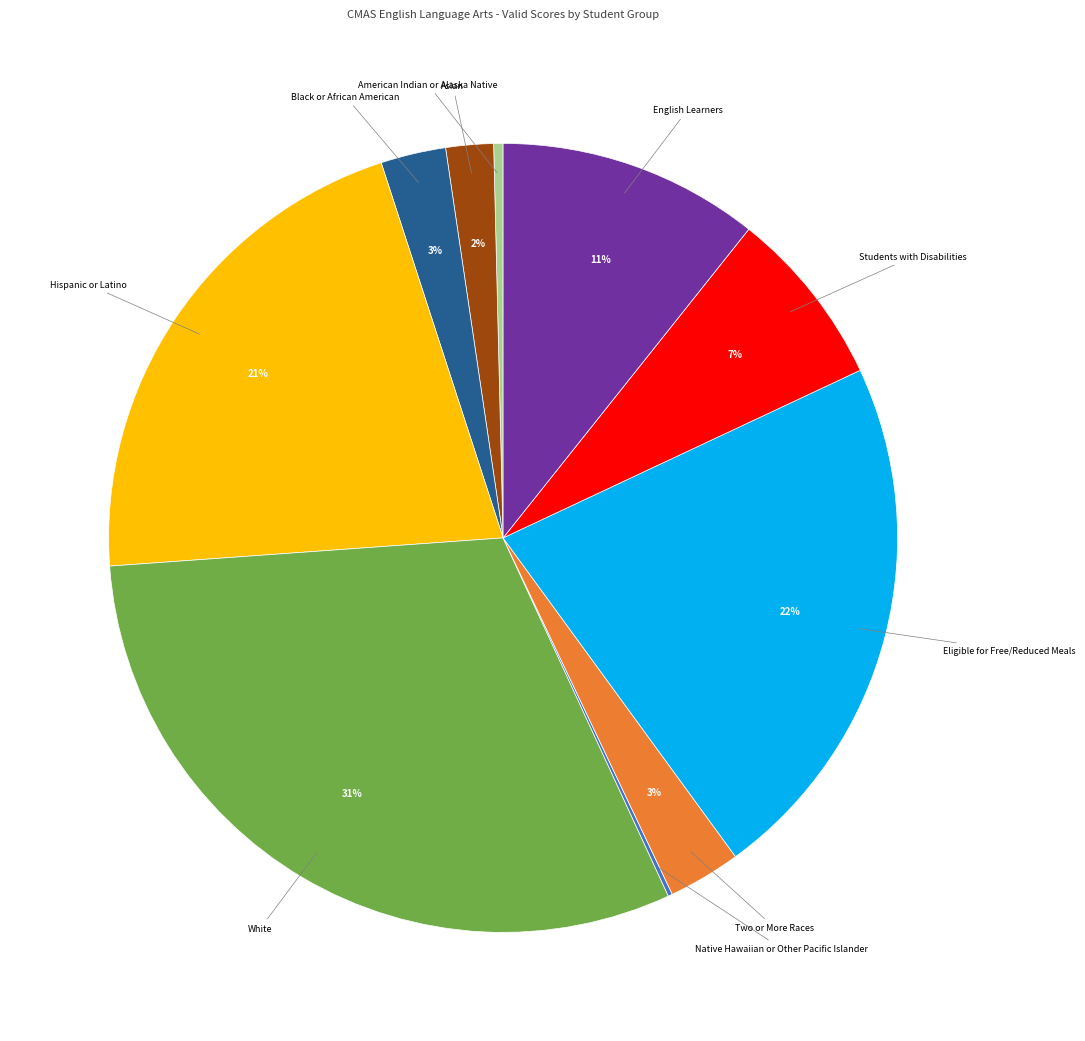

Does any single category account for the majority?

No